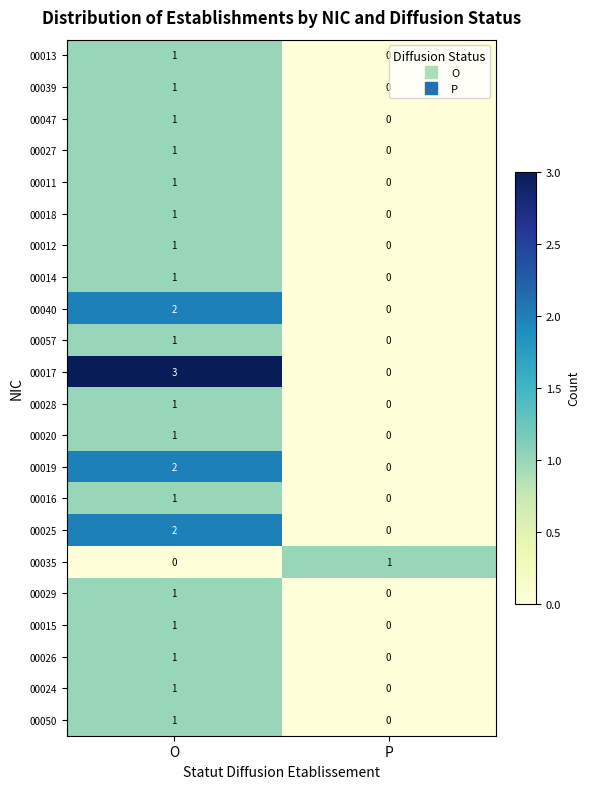

Between O and P, which series saw the biggest shift?

00017